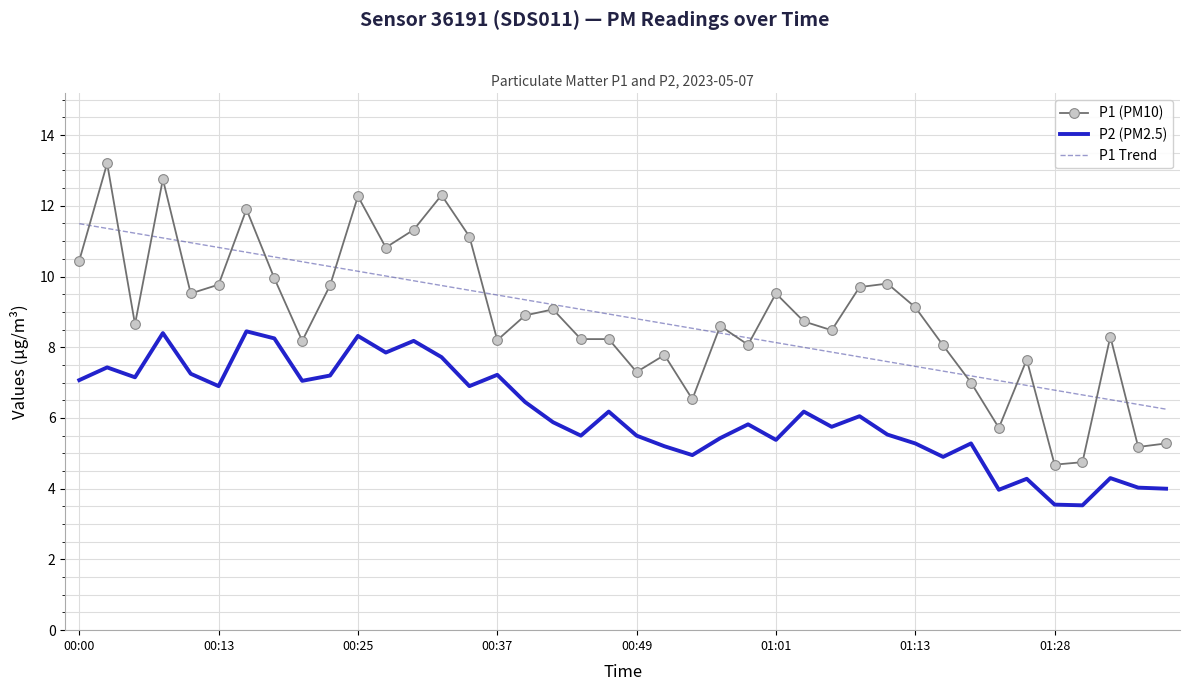

Which series has the widest spread of values?

P1 (PM10)